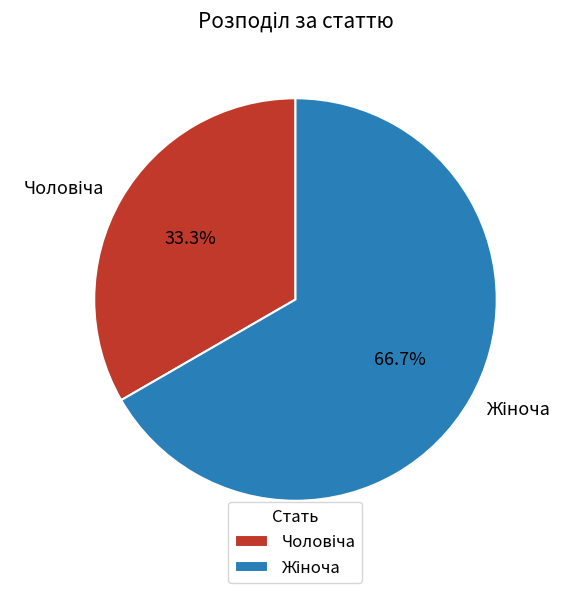

Which slice is the smallest?

Чоловіча